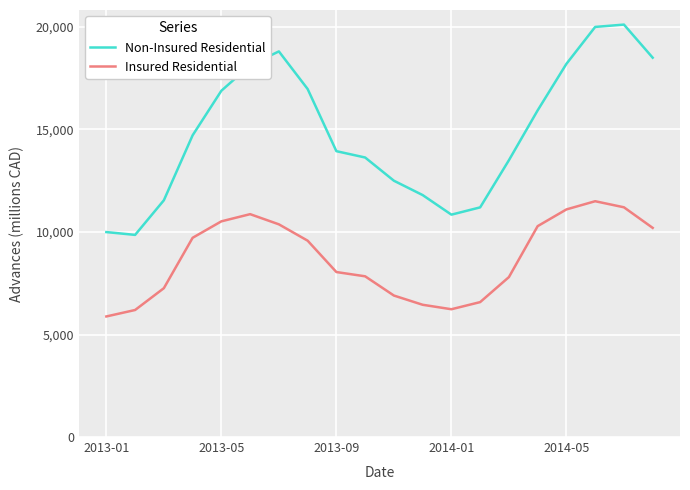

What is the lowest value of the Insured Residential series?

5880